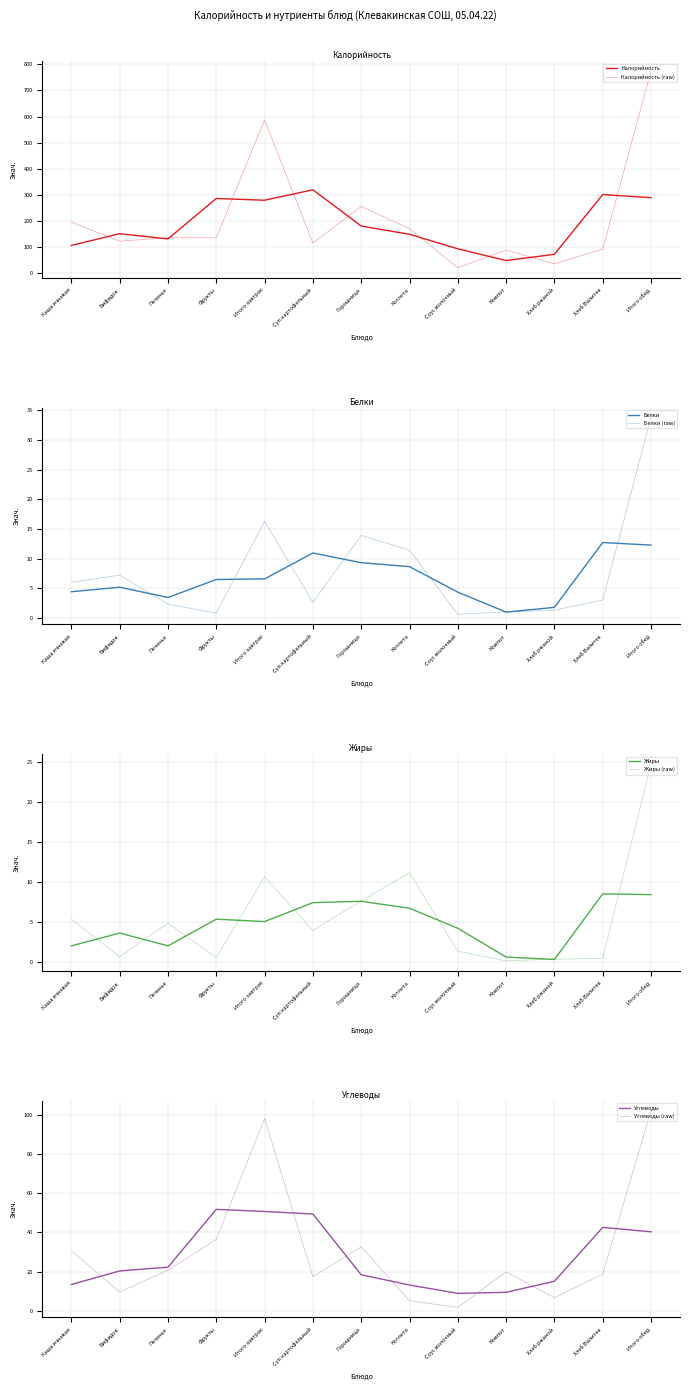

Does the chart have visible grid lines?

Yes